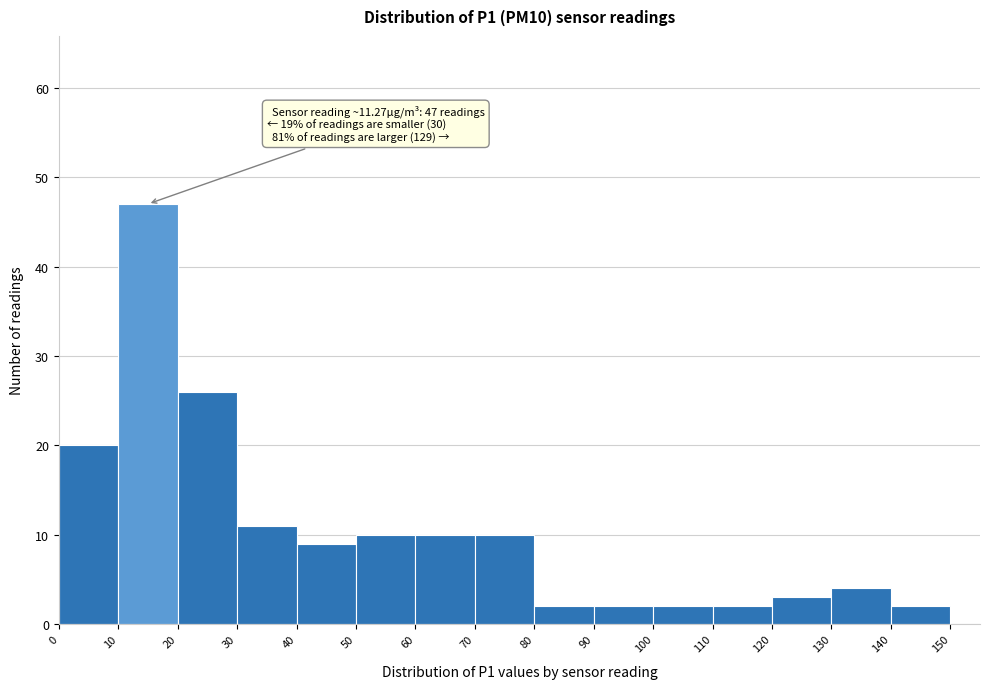

Over which range of the x-axis is the bar tallest?

10 to 20